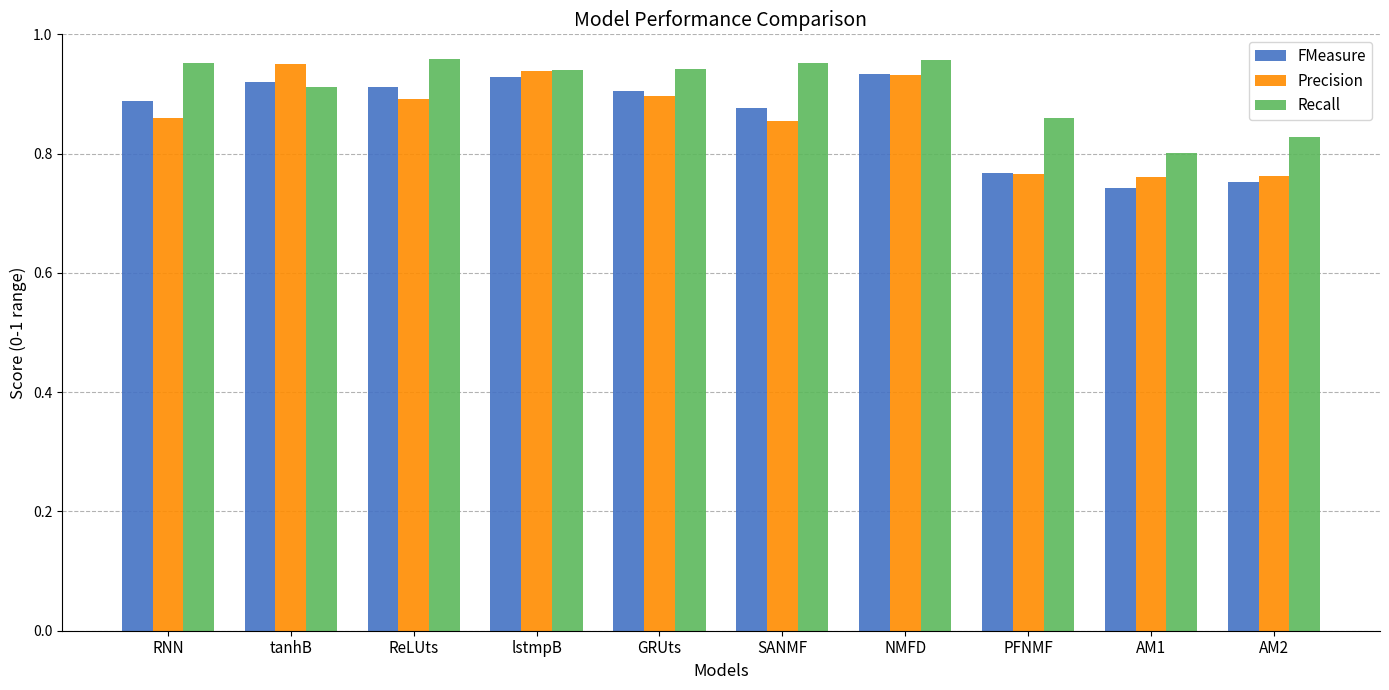

At which label is FMeasure closest to 0?

AM1